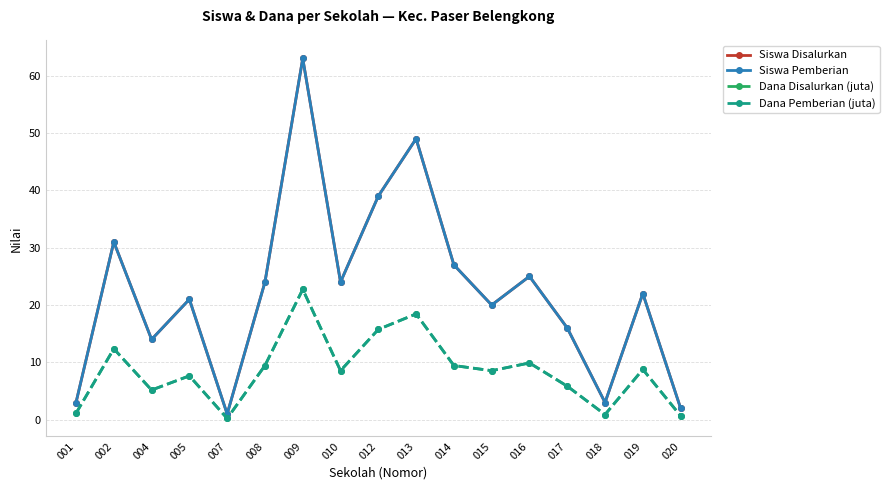

True or false: Siswa Disalurkan and Dana Disalurkan (juta) cross at least once.

False